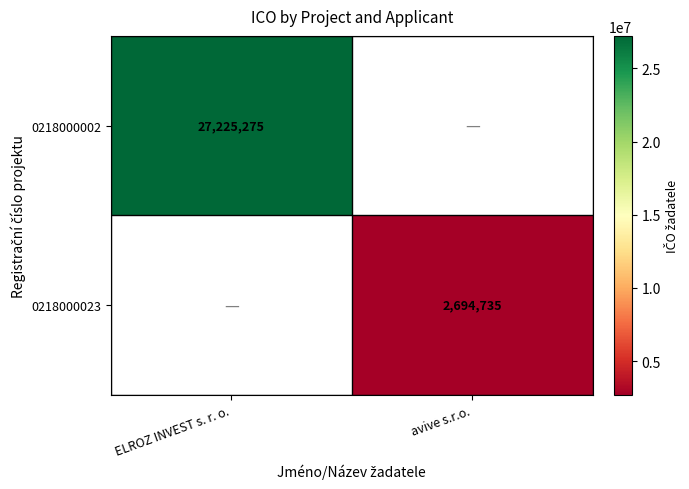

Which has a higher value, avive s.r.o. or ELROZ INVEST s. r. o.?

ELROZ INVEST s. r. o.